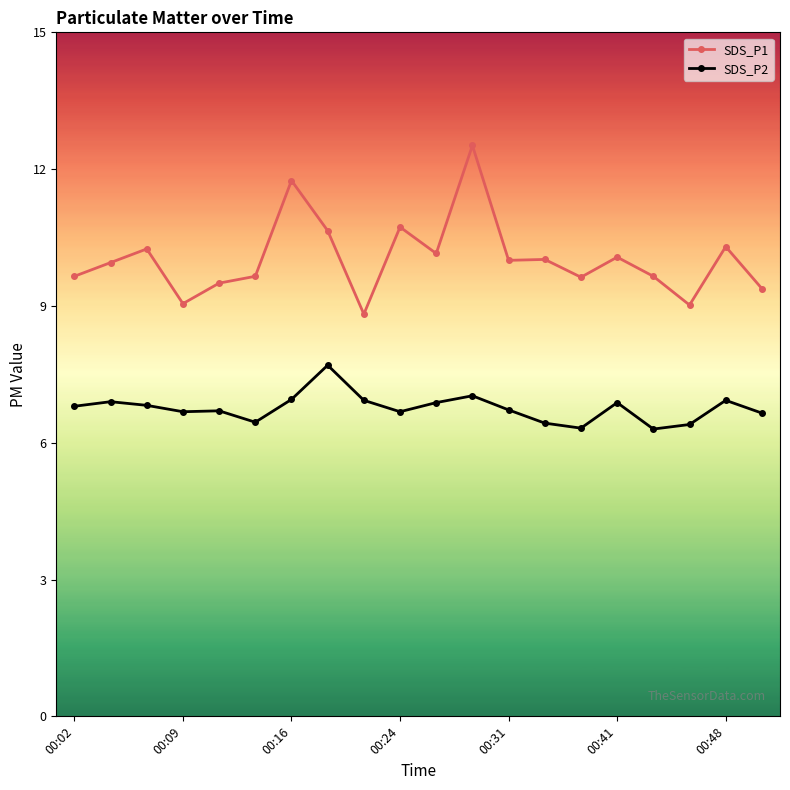

What is the value of the SDS_P1 point at the 8th from the left?

10.7